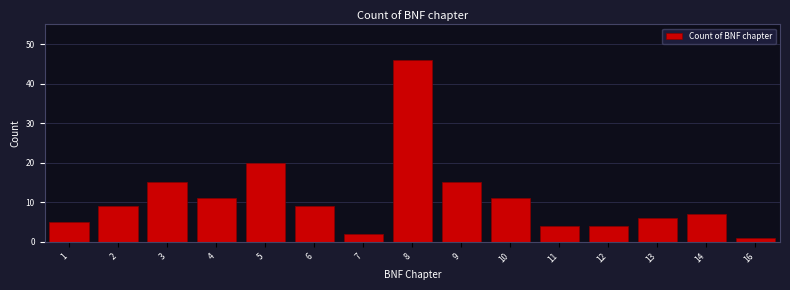

Reading left to right, transcribe all the data shown in this chart.

1=5	2=9	3=15	4=11	5=20	6=9	7=2	8=46	9=15	10=11	11=4	12=4	13=6	14=7	16=1